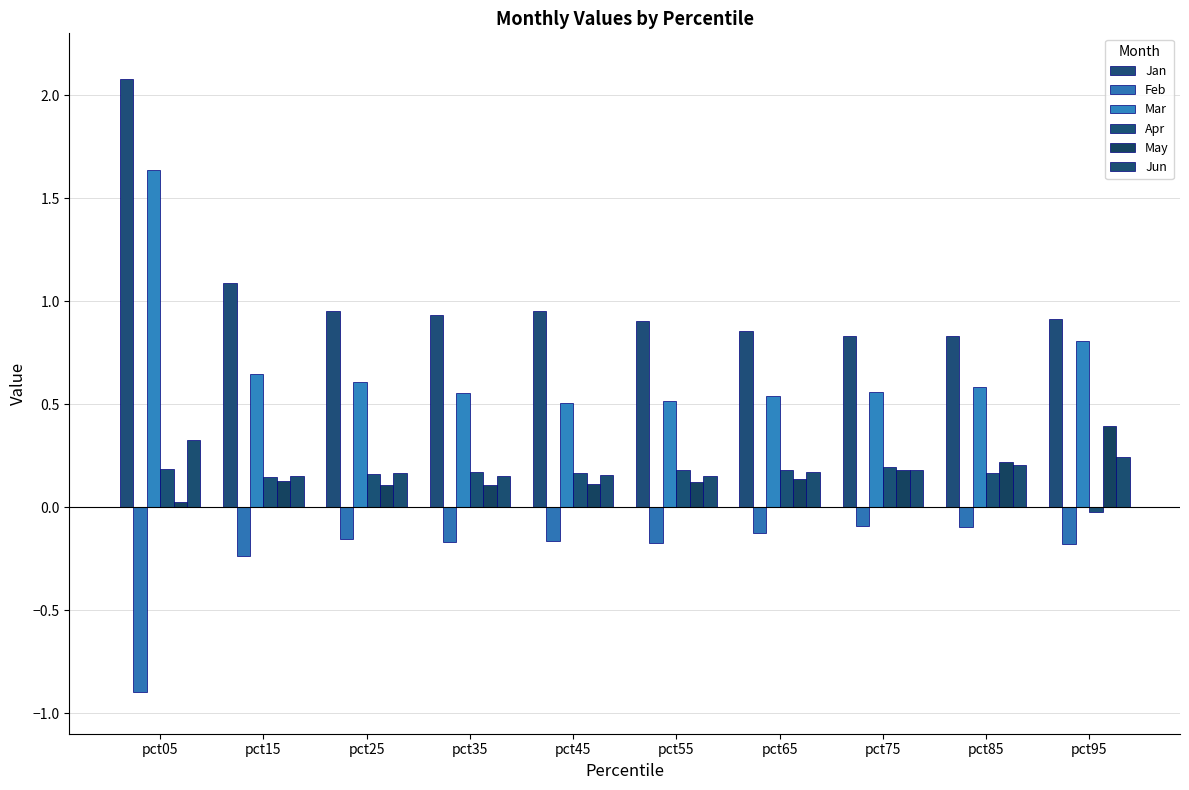

What is the sum of the Jan values at pct25 and pct85?

1.8